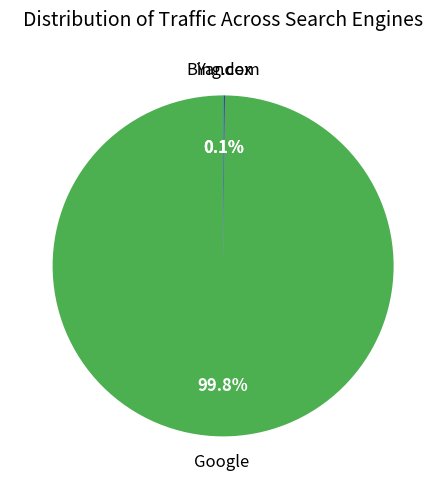

Is there a majority slice in this chart?

Yes